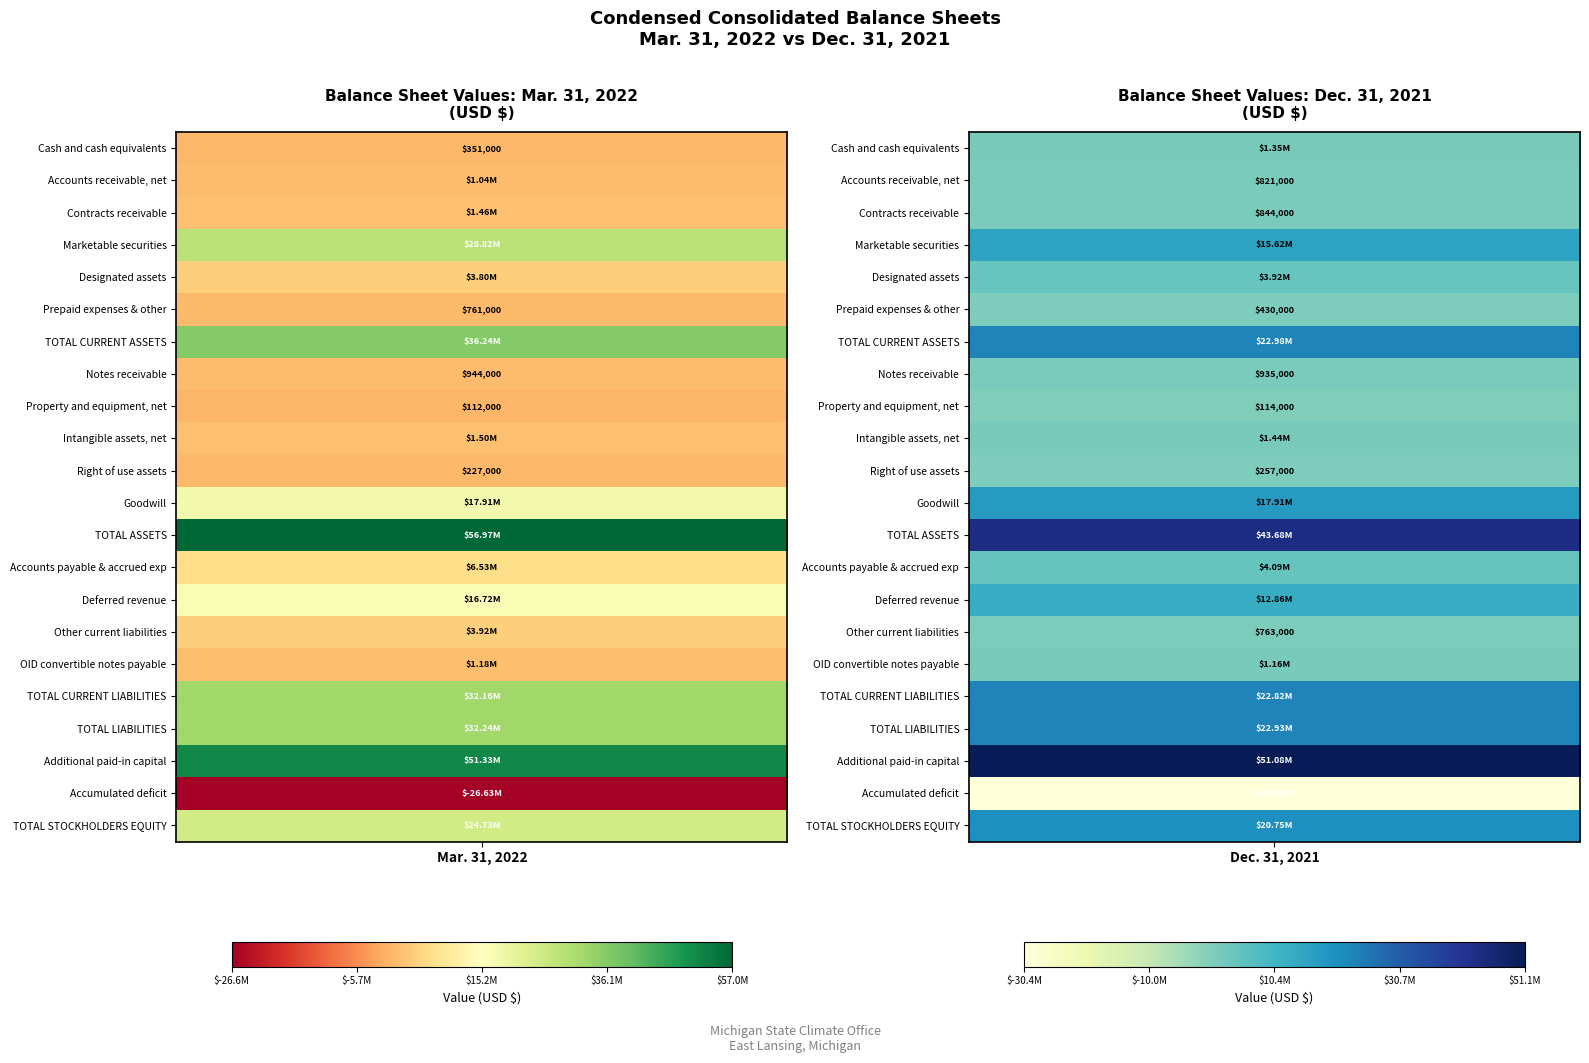

How many values in the Cash and cash equivalents series are below 1348000?

1